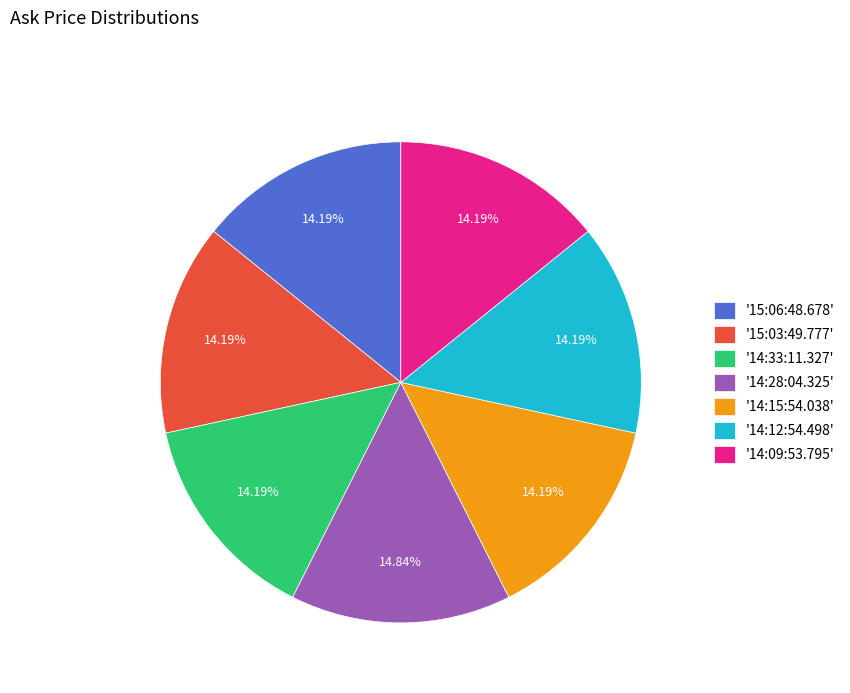

Does any single category account for the majority?

No